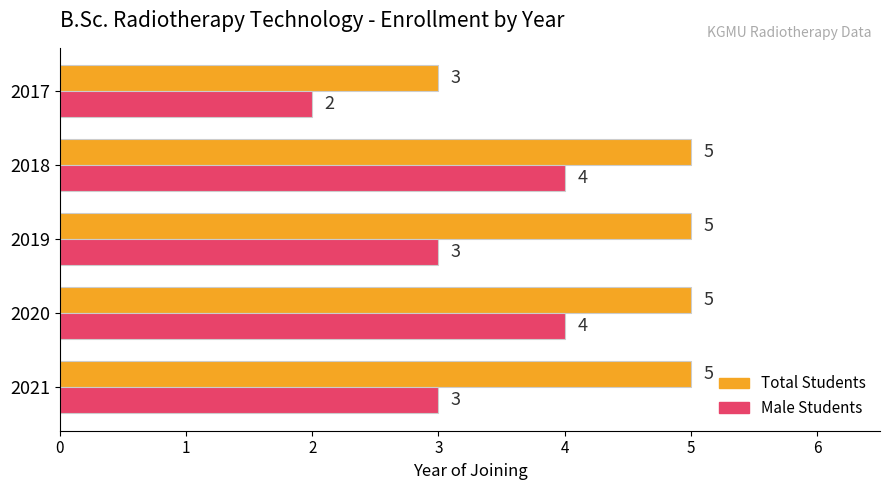

List the series in order of their peak value, lowest first.

Male Students, Total Students